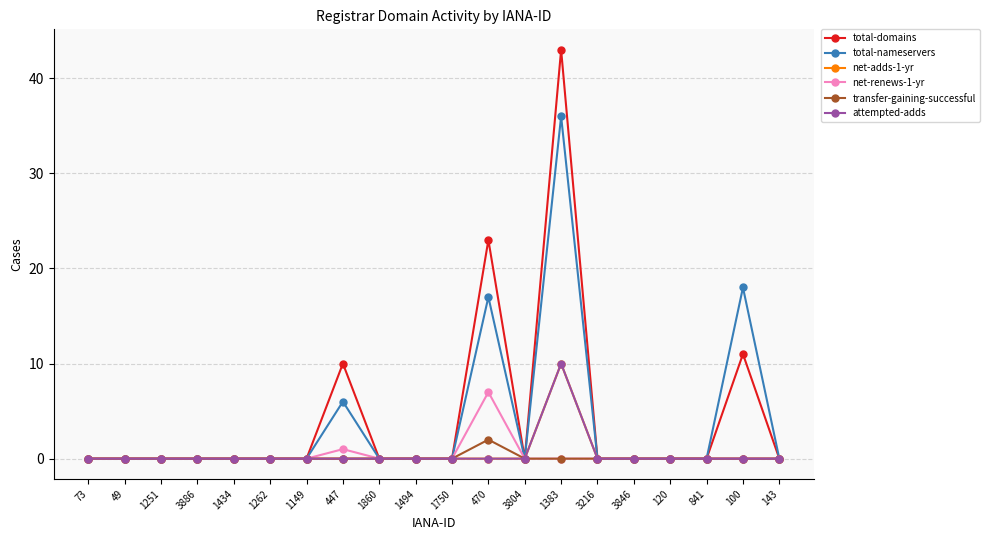

Where is attempted-adds nearest to the value 5?

73